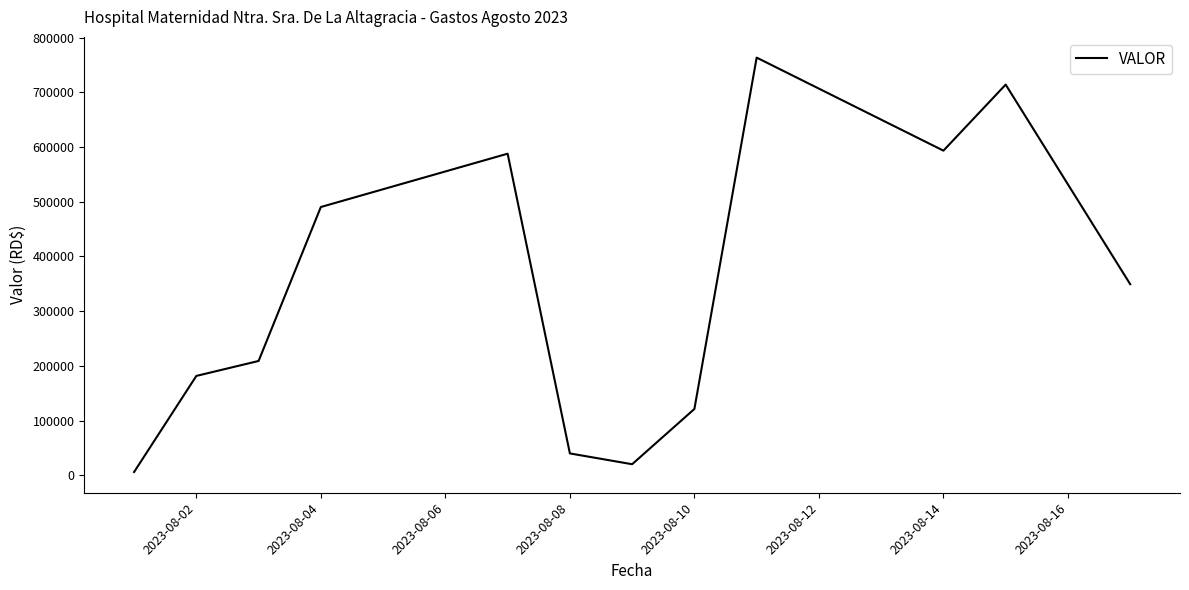

What is the difference between the maximum and minimum values?

757588.8